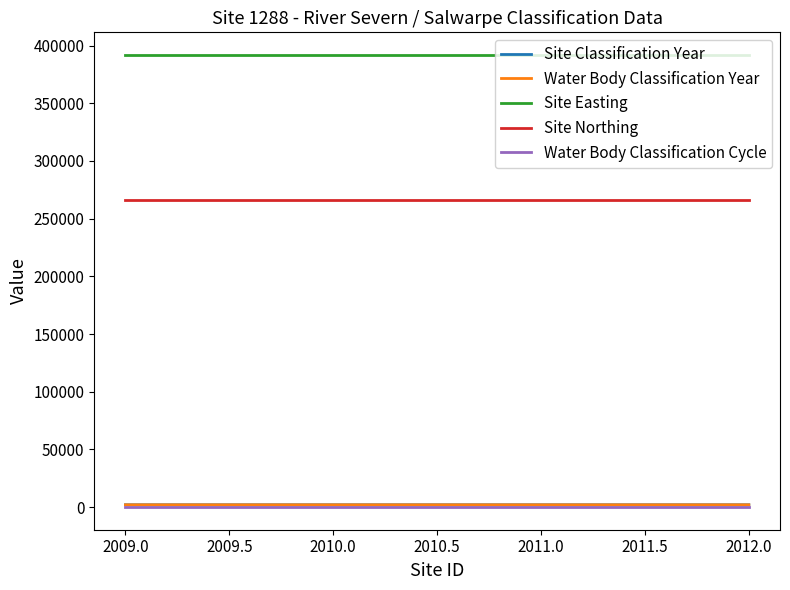

True or false: Site Easting and Water Body Classification Cycle intersect in this chart.

False